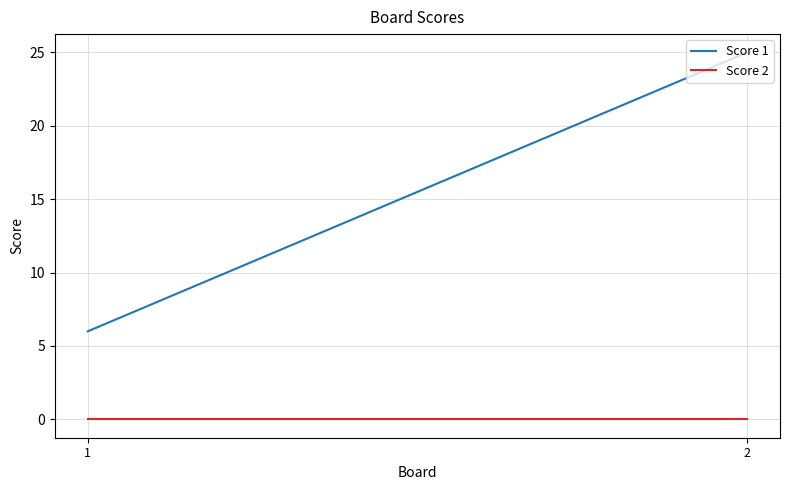

What is the approximate value of Score 1 at 1, to the nearest 5?

5